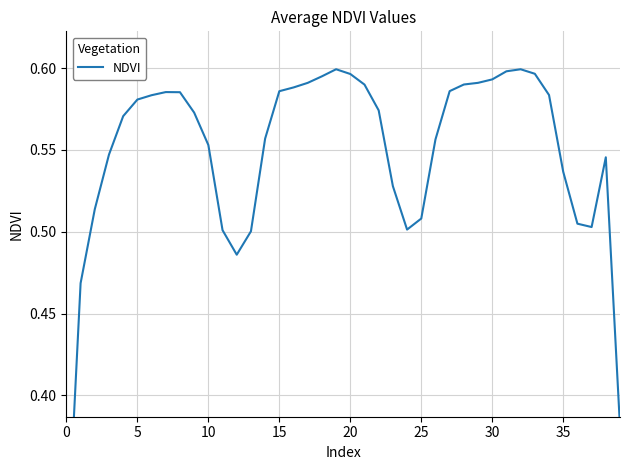

Count the values in the range 0 to 1.

40